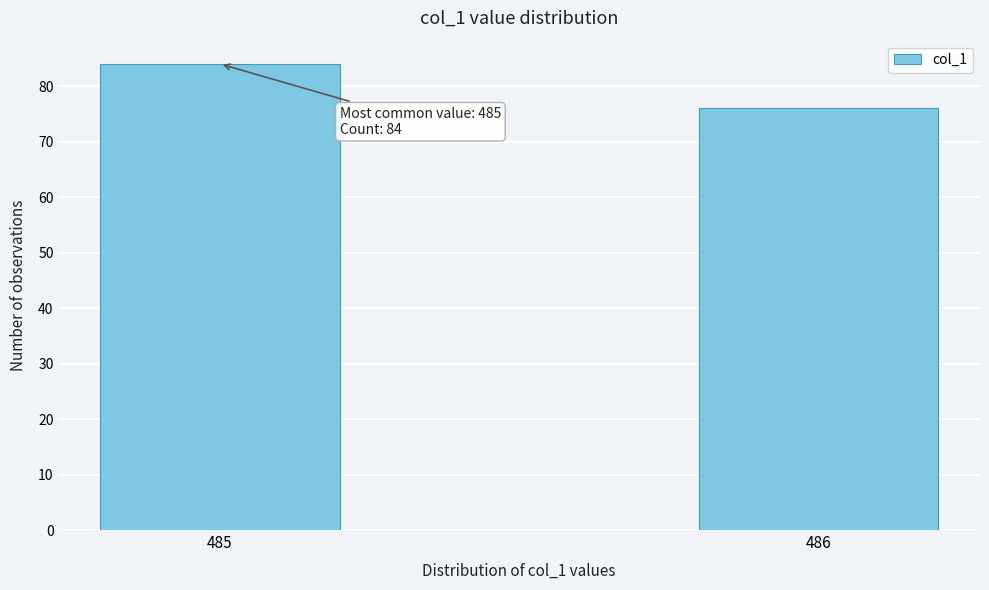

Reading left to right, transcribe all the data shown in this chart.

485=84	486=76